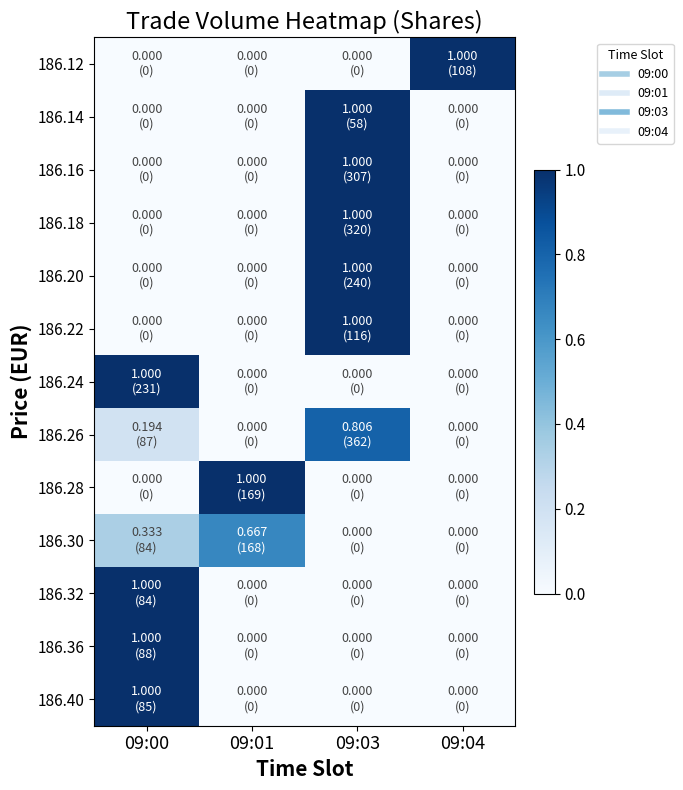

At how many categories does at least one series exceed 0?

4